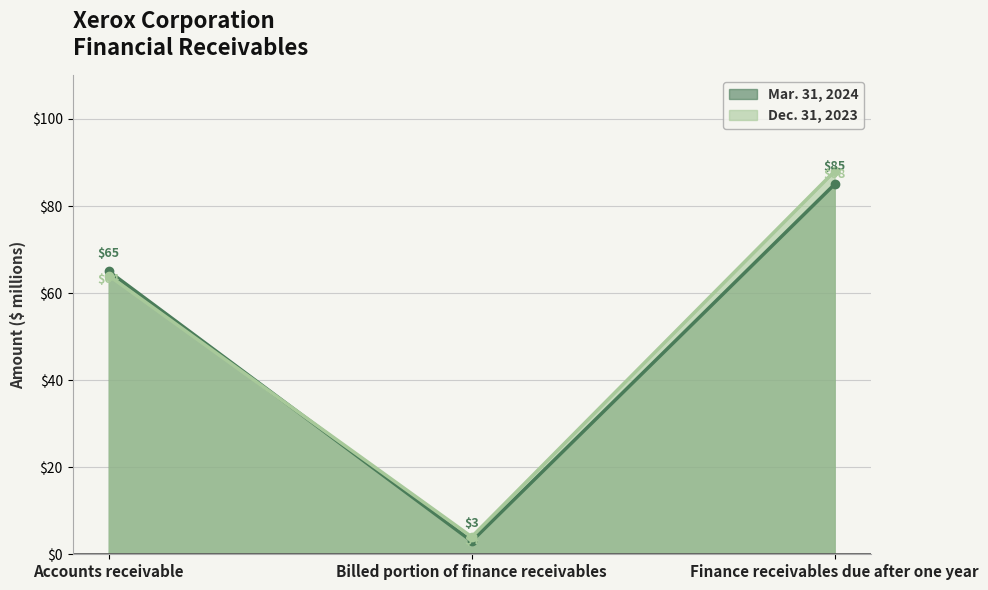

At which category is the sum across all series the highest?

Finance receivables due after one year